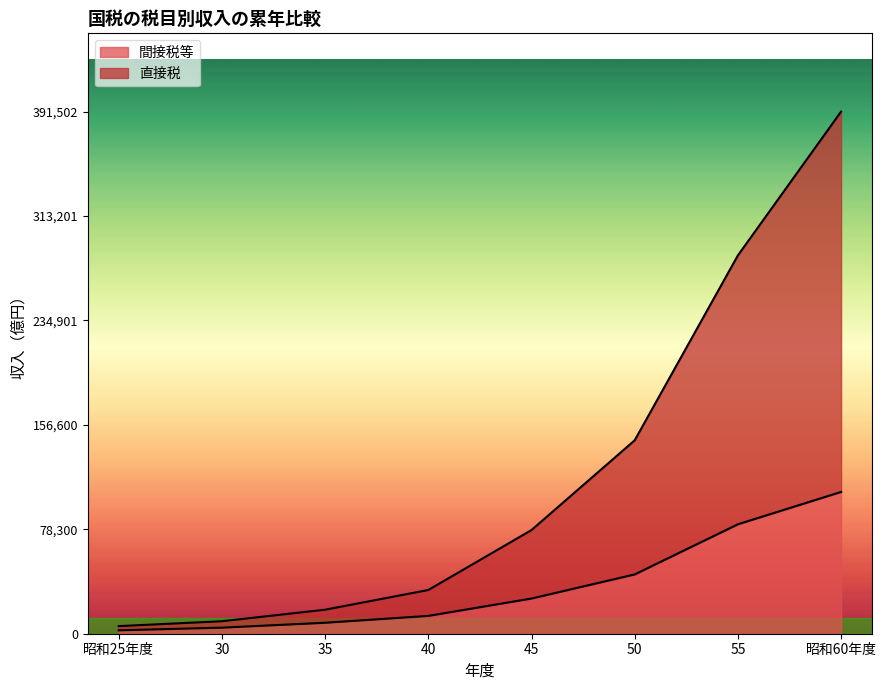

List the series in order of their peak value, lowest first.

間接税等, 直接税